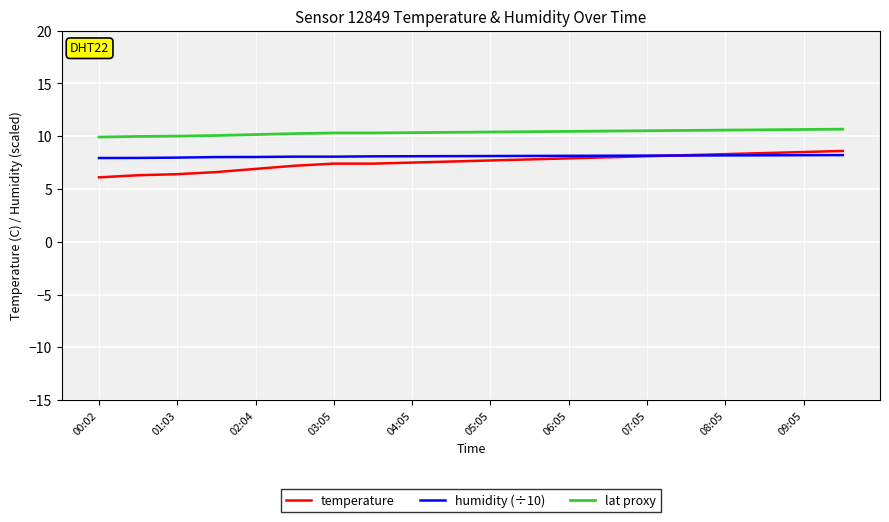

Which series has the largest range (max minus min)?

temperature